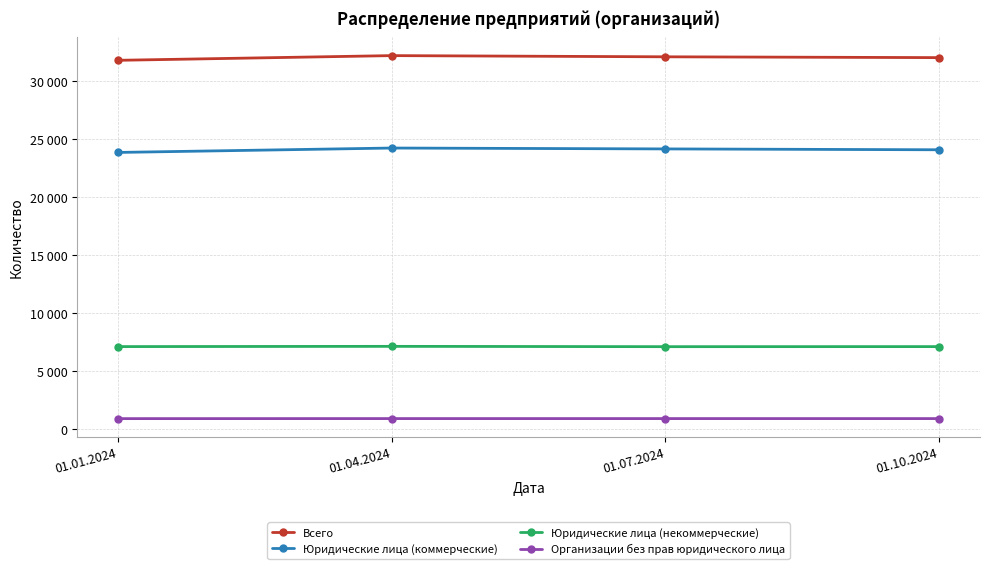

What is the difference between the second highest and second lowest values in the Организации без прав юридического лица series?

1